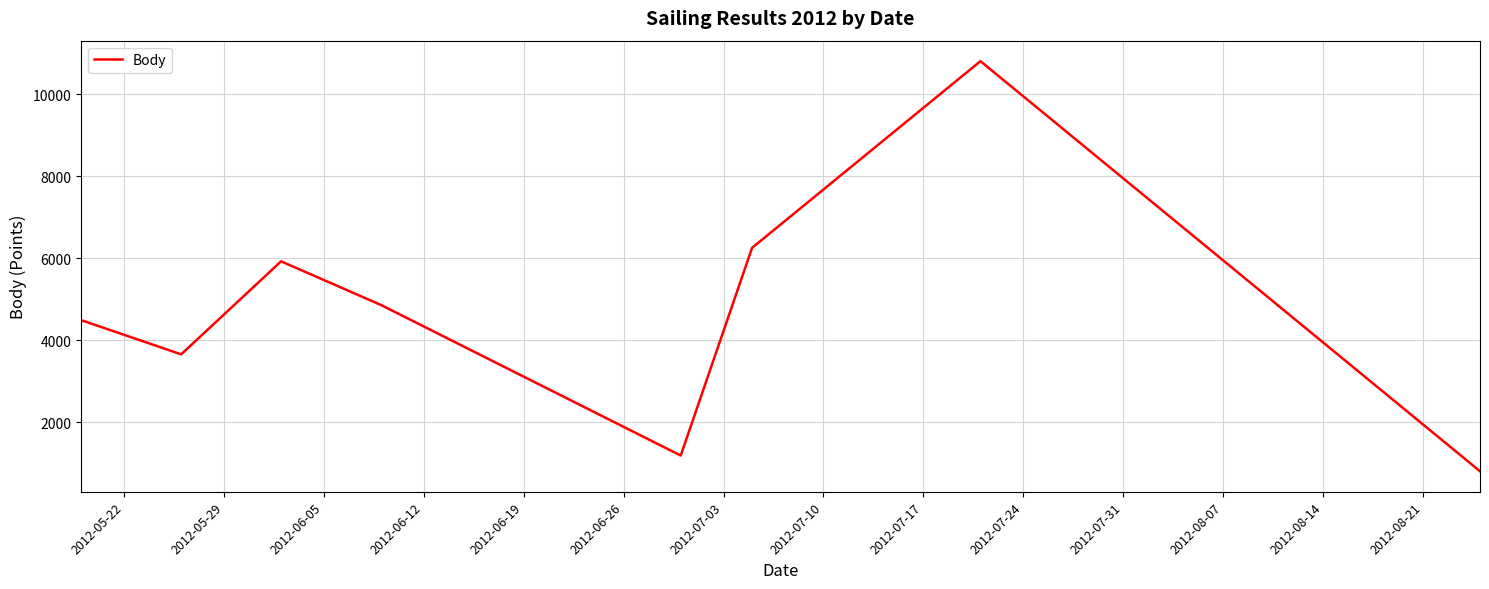

Count the number of data series in this chart.

1